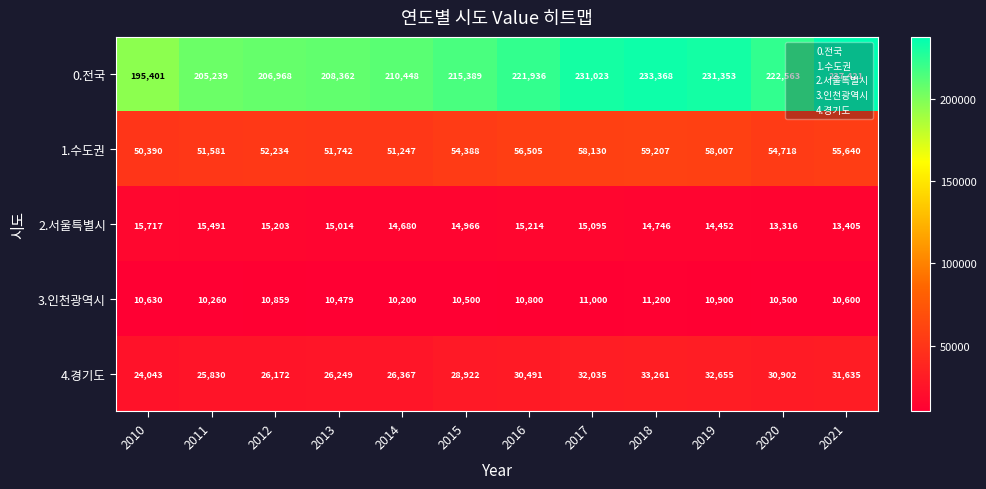

Count the number of categories in the chart.

12